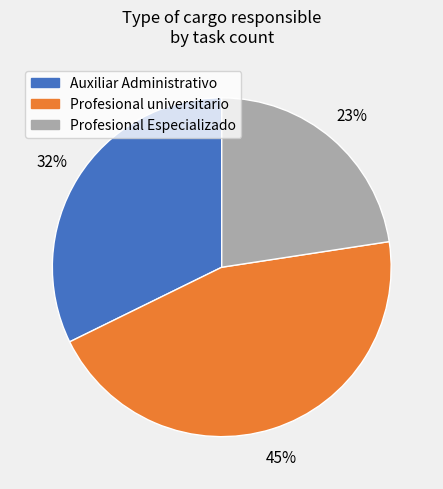

To the nearest percent, what is the average slice percentage?

33%